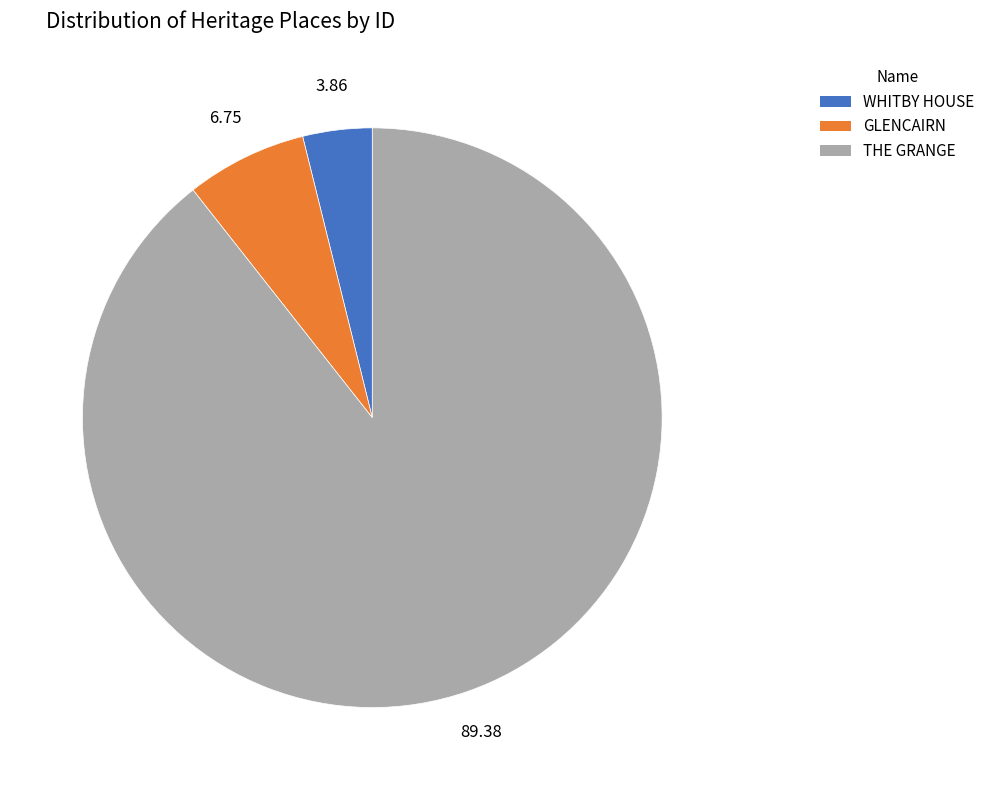

True or false: THE GRANGE accounts for 89% of the total.

True